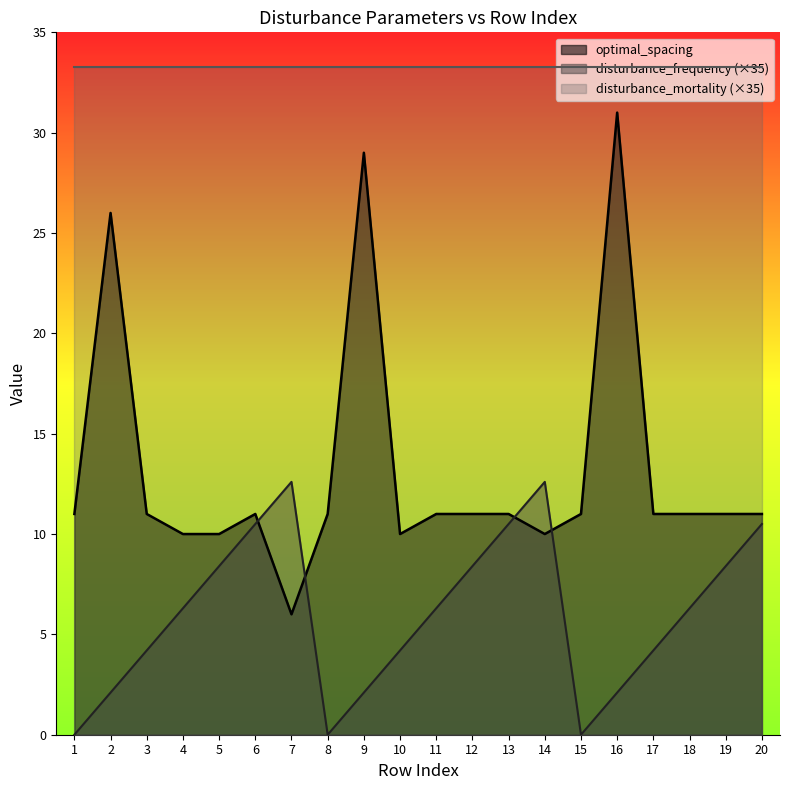

What is the approximate value of disturbance_frequency at 16?

2.1